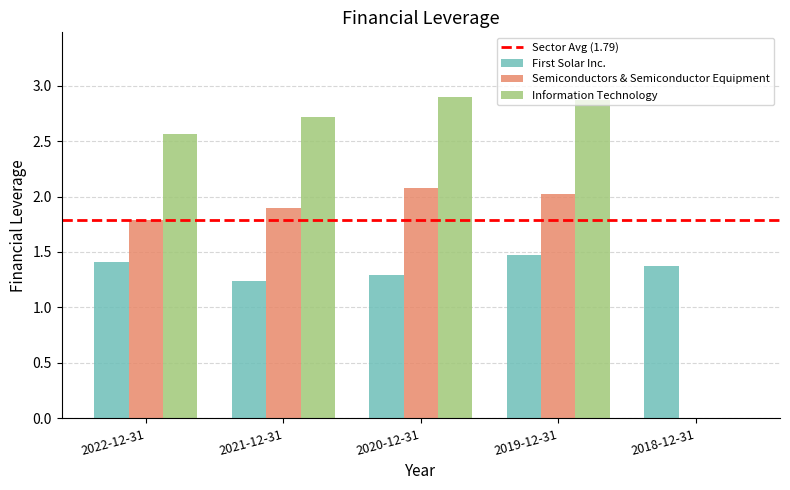

At which category is the sum across all series the highest?

2019-12-31